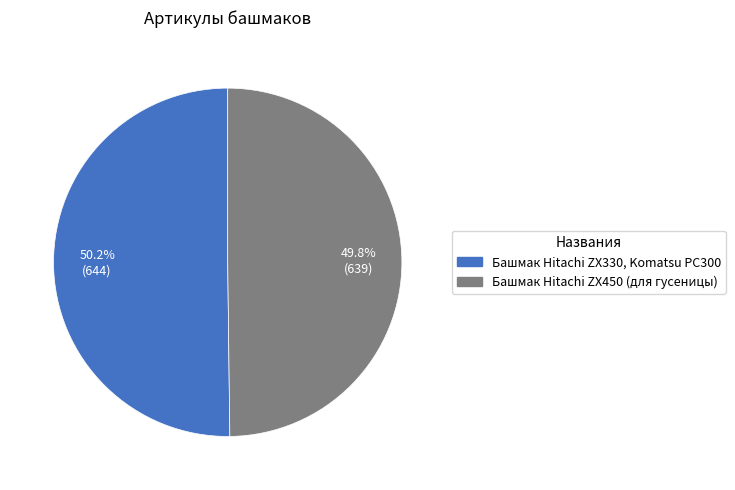

How many slices are in this pie chart?

2